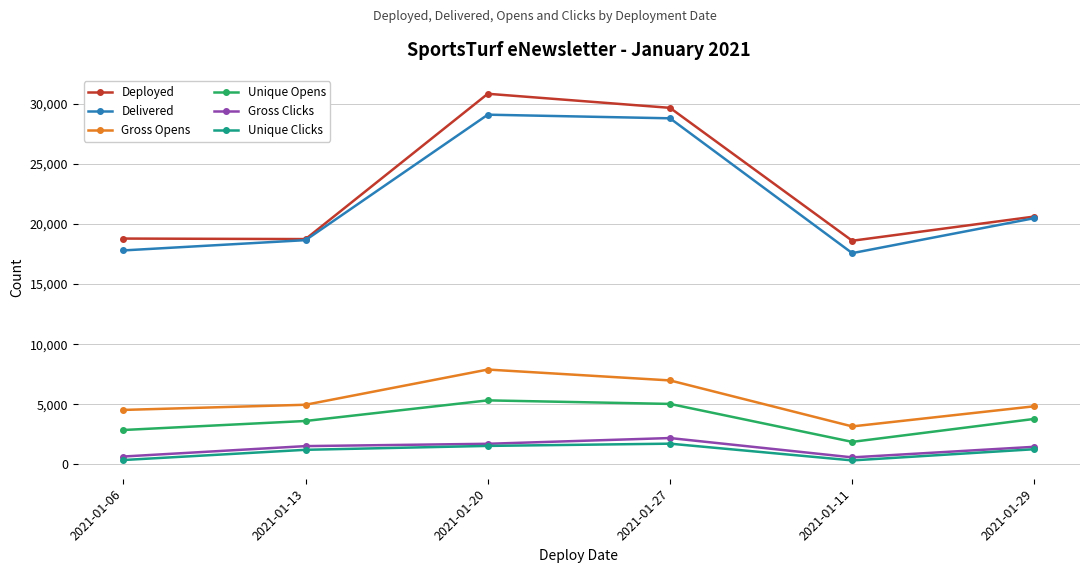

Does the chart have visible grid lines?

Yes